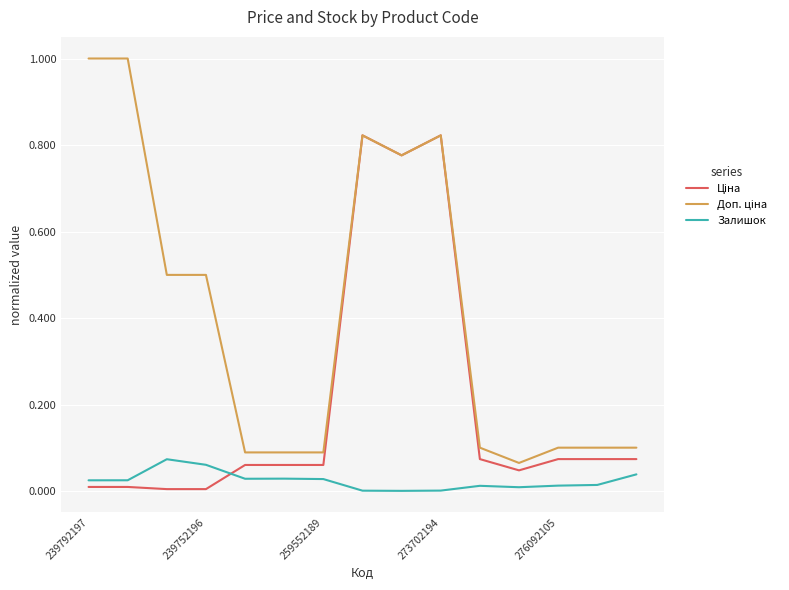

Reading left to right, transcribe all the data shown in this chart.

Ціна: 0.0	0.0	0.0	0.0	0.1	0.1	0.1	0.8	0.8	0.8	0.1	0.0	0.1	0.1	0.1
Доп. ціна: 1.0	1.0	0.5	0.5	0.1	0.1	0.1	0.8	0.8	0.8	0.1	0.1	0.1	0.1	0.1
Залишок: 0.0	0.0	0.1	0.1	0.0	0.0	0.0	0.0	0.0	0.0	0.0	0.0	0.0	0.0	0.0